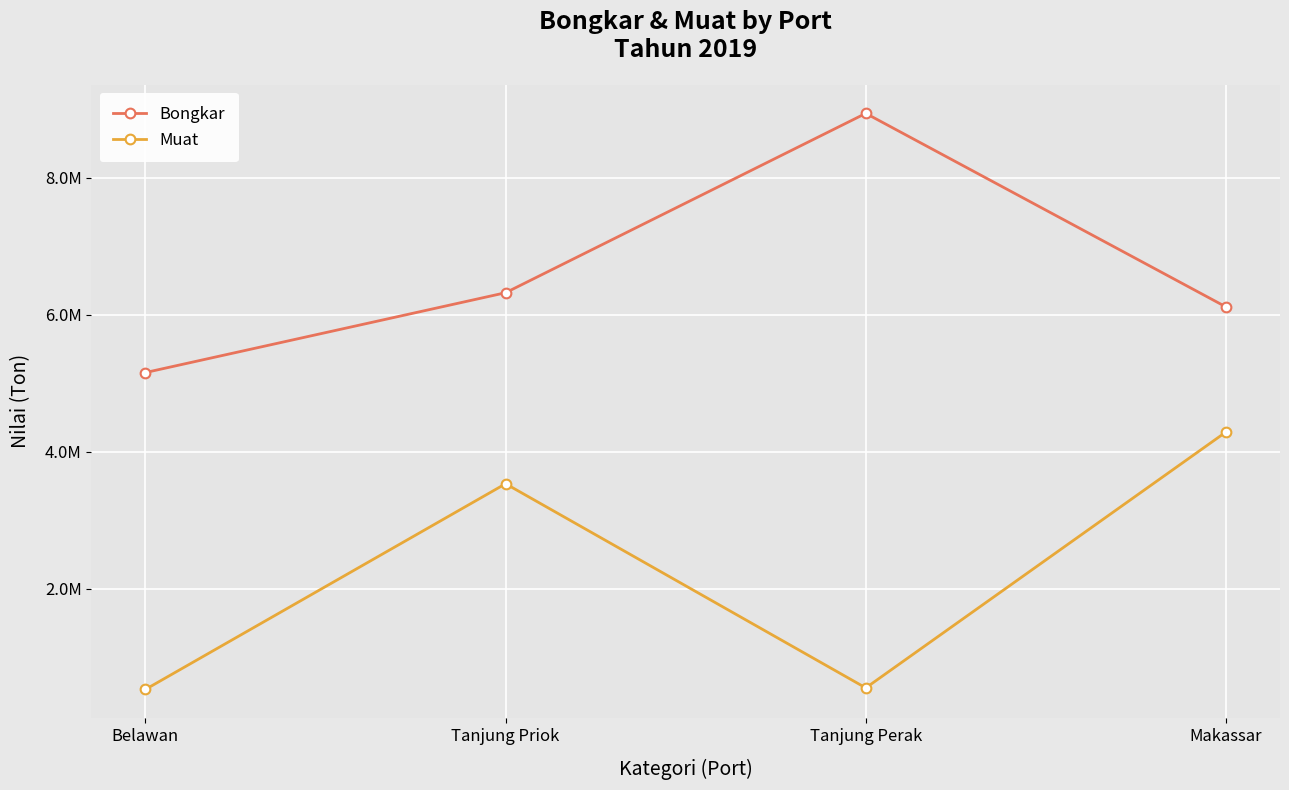

Is this an area chart (filled region under the line)?

No